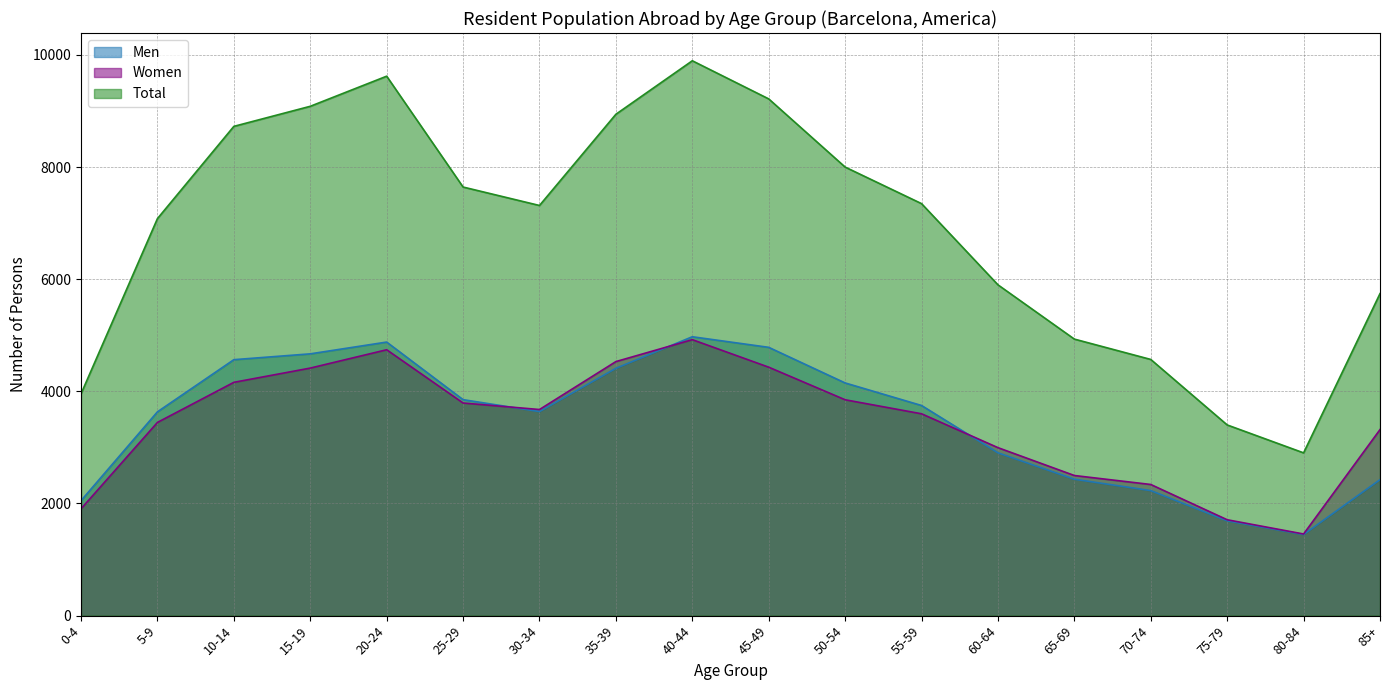

What is the label of the 5th point from the left?

20-24